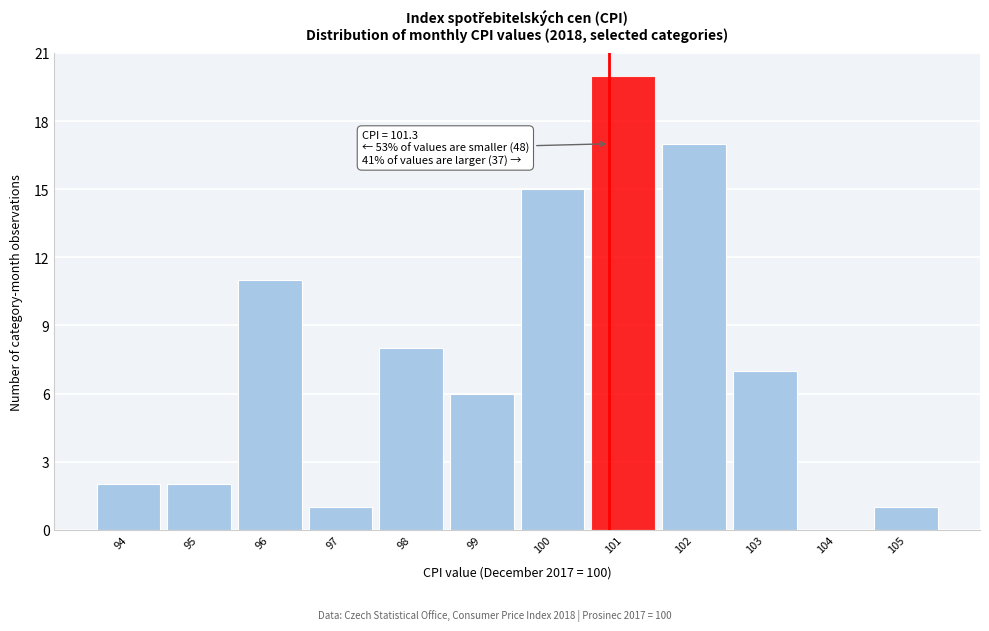

Reading left to right, list all the values displayed in this chart.

94=2	95=2	96=11	97=1	98=8	99=6	100=15	101=20	102=17	103=7	104=0	105=1